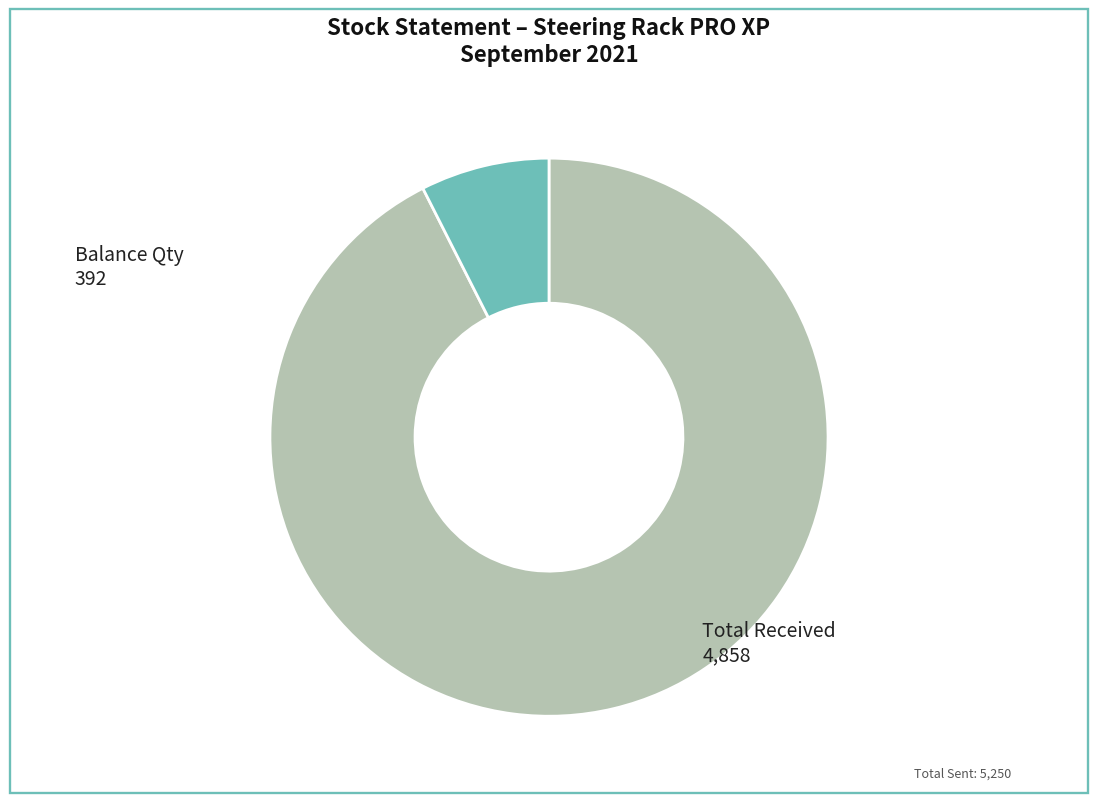

Does any single category account for the majority?

Yes